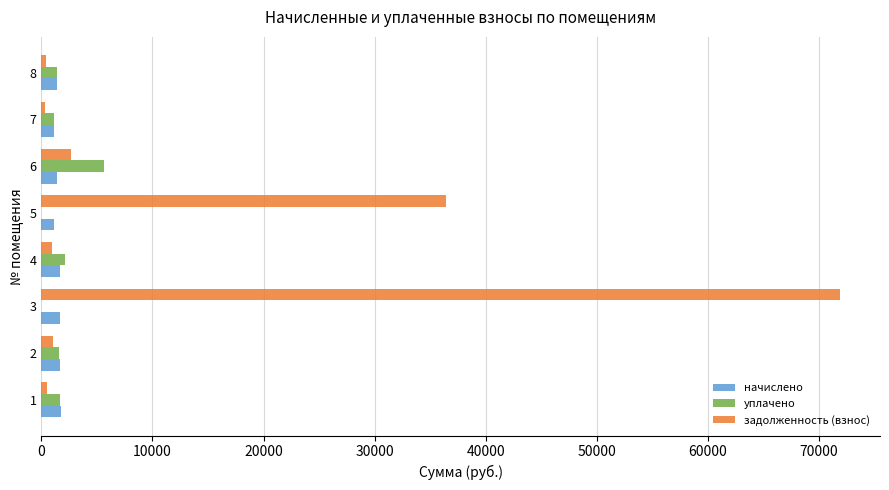

Which series has the largest total across all categories?

задолженность (взнос)